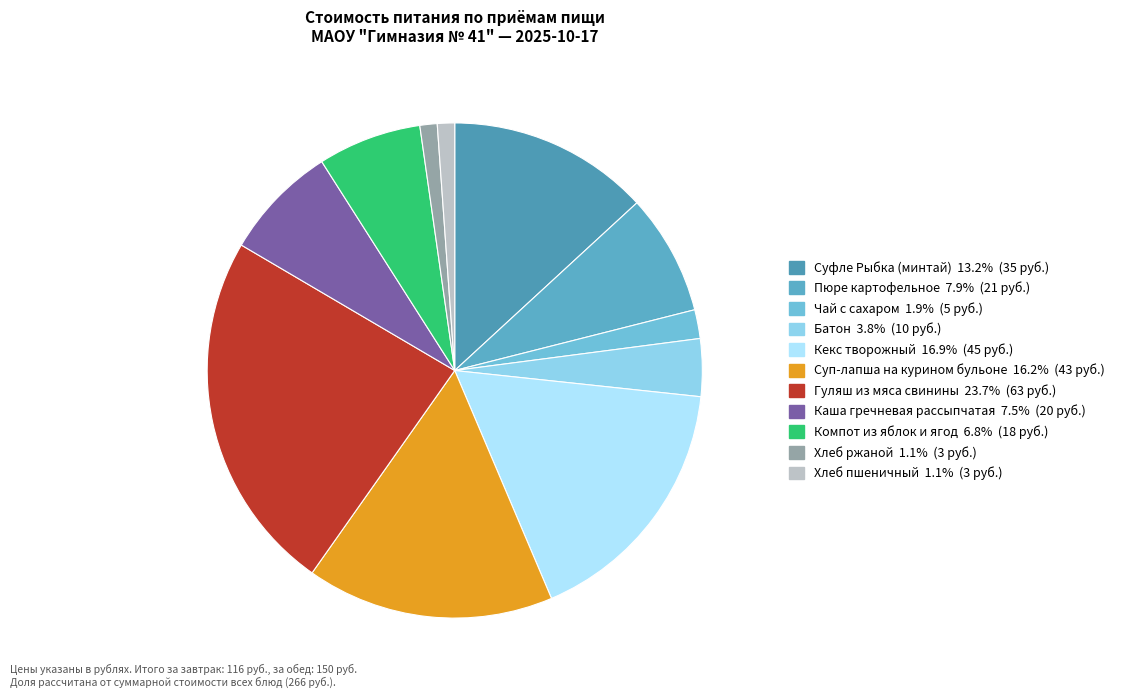

How many segments does this pie chart have?

11